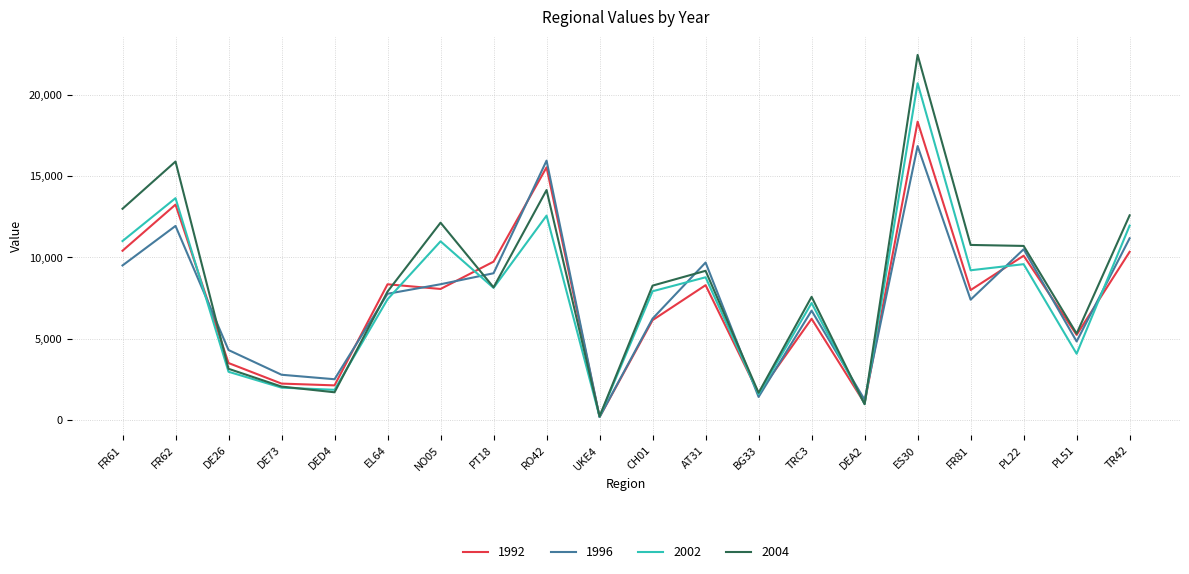

Rank the series by their maximum value, from highest to lowest.

2004, 2002, 1992, 1996